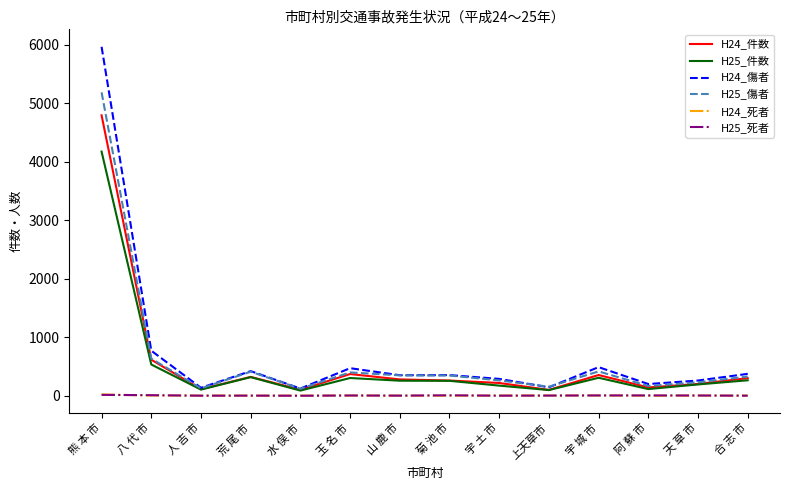

Count the number of categories in the chart.

14